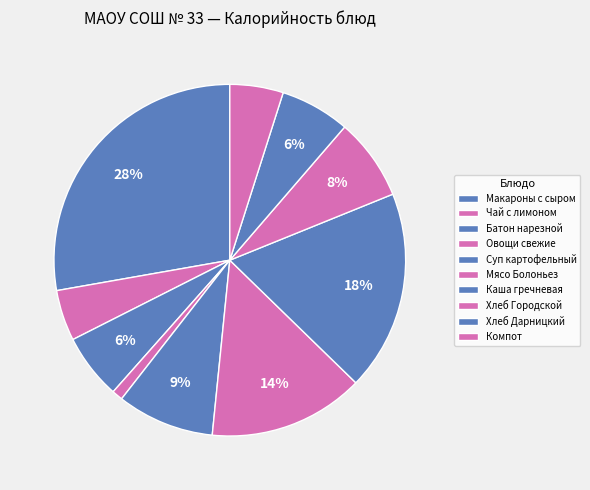

What is the change in value from Батон нарезной to Мясо Болоньез?

+110.1